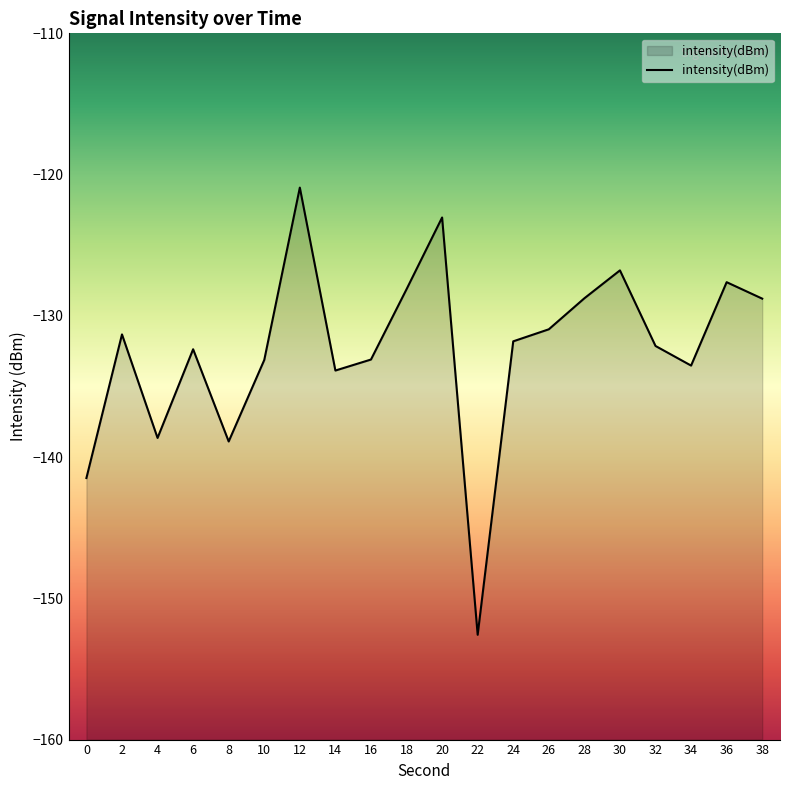

Which has a higher value, 18 or 32?

18